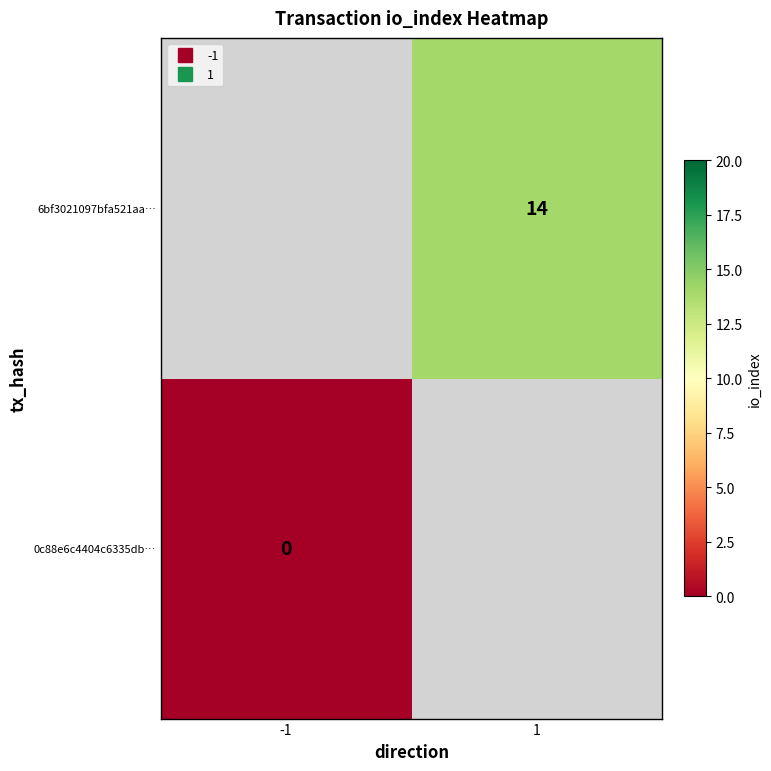

Rank the series by their maximum value, from highest to lowest.

0c88e6c4404c6335db…, 6bf3021097bfa521aa…